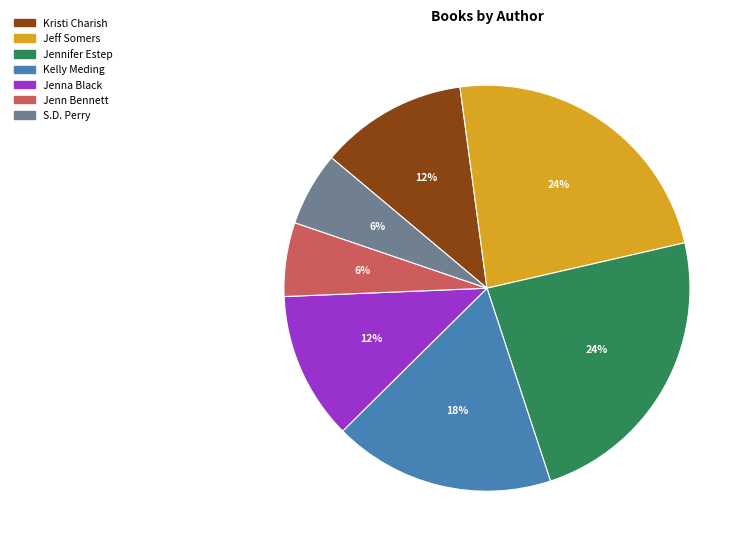

Does S.D. Perry account for over 50% of the chart?

No